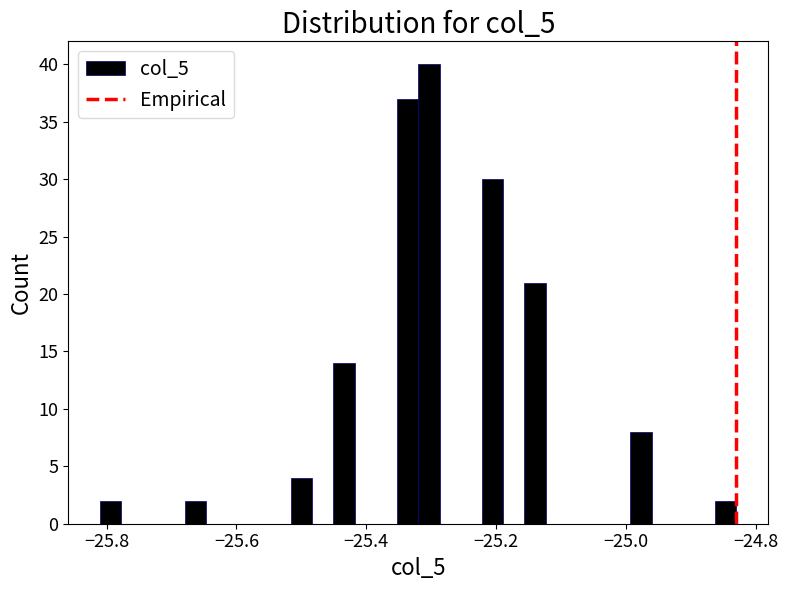

Read against the x-axis, roughly where is the centre of the tallest bar?

-25.30